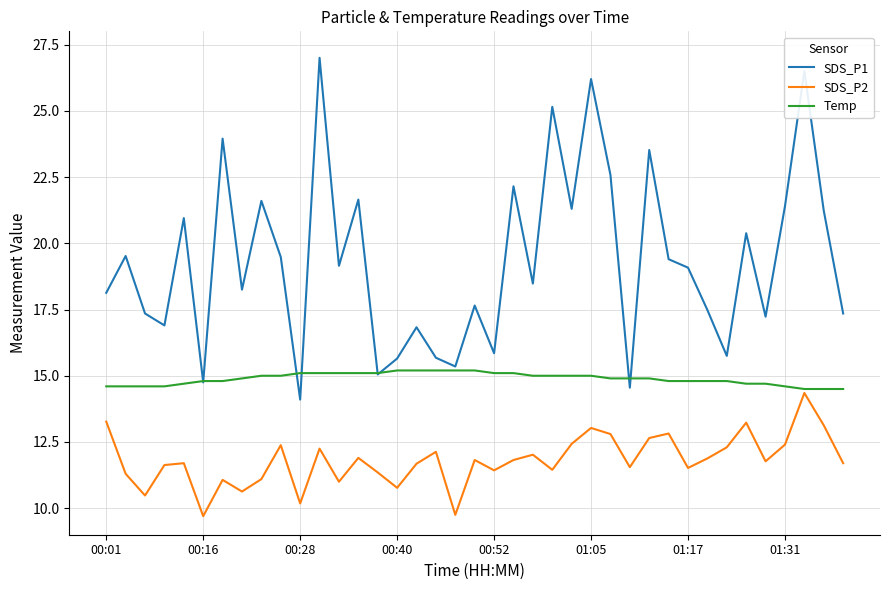

What are all the series names shown in the legend?

SDS_P1, SDS_P2, Temp